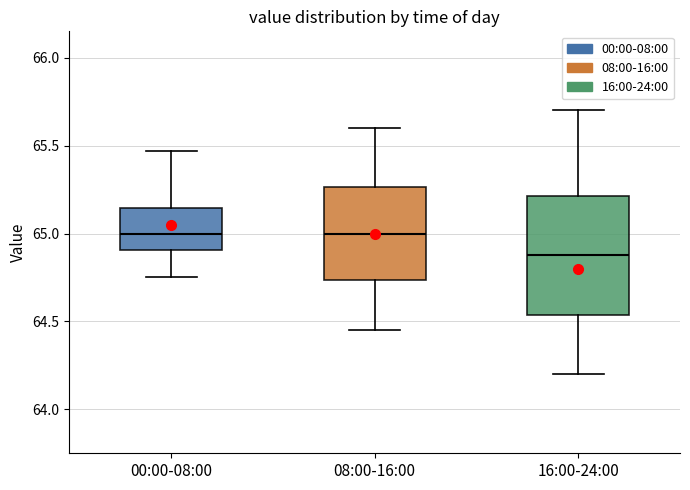

Comparing the boxes themselves (not the whiskers), which one is the tallest?

16:00-24:00